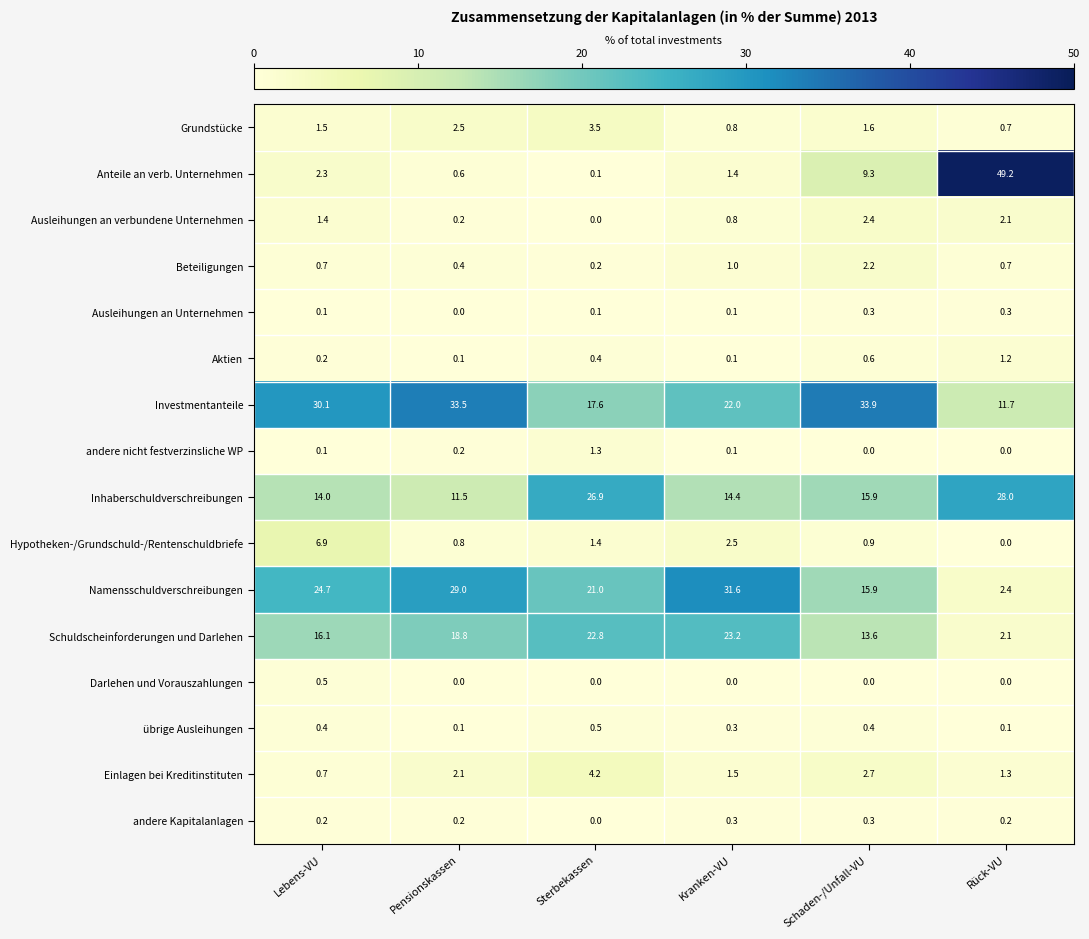

Which category has the highest value in the Schuldscheinforderungen und Darlehen series?

Kranken-VU